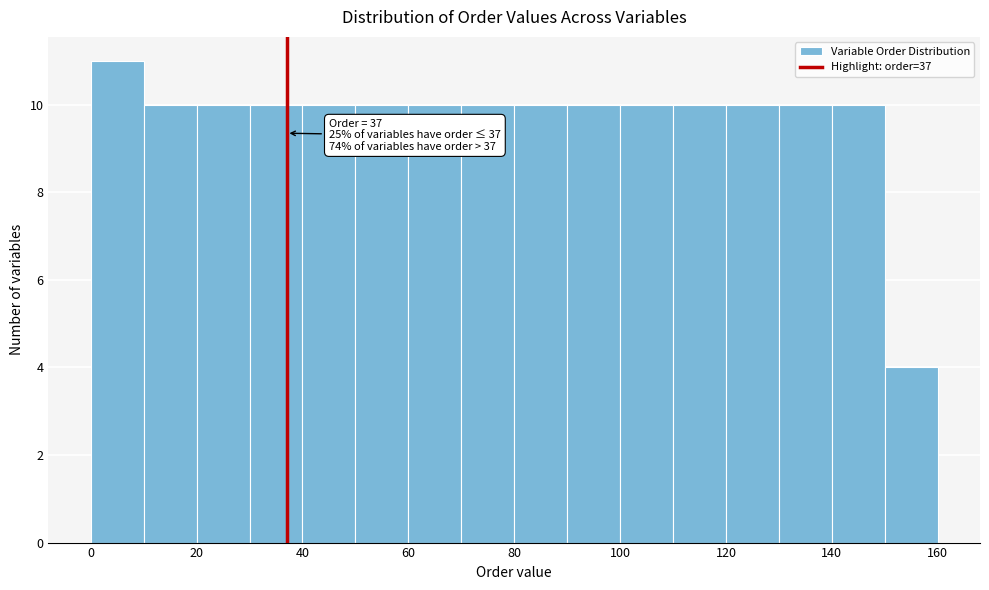

Which range on the x-axis has the tallest bar?

0 to 10